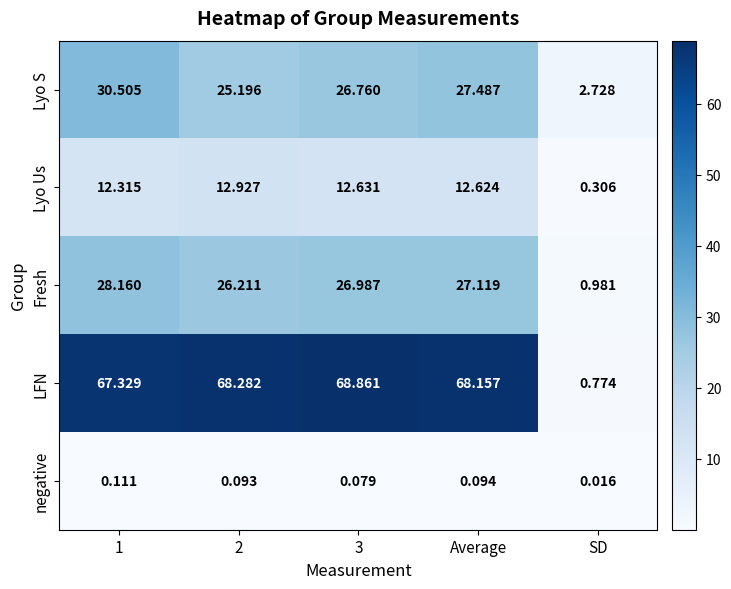

At which label is LFN closest to 34?

SD